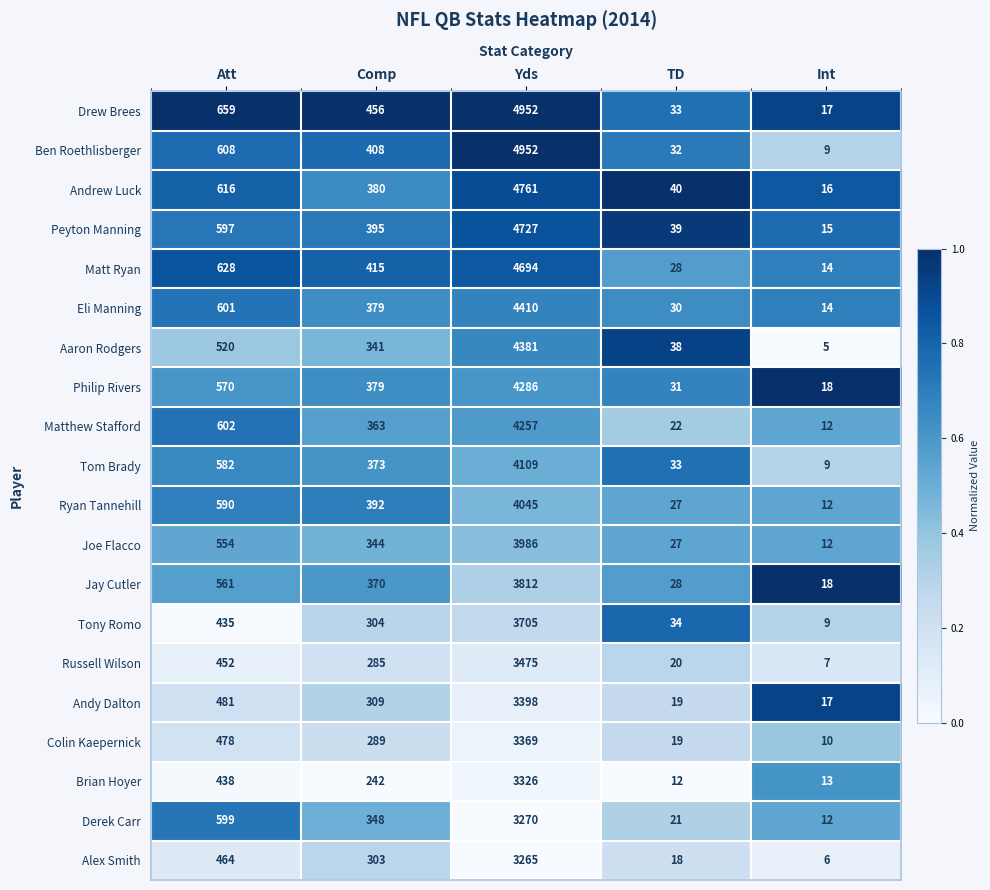

What is the total value across all series at Att?

11035